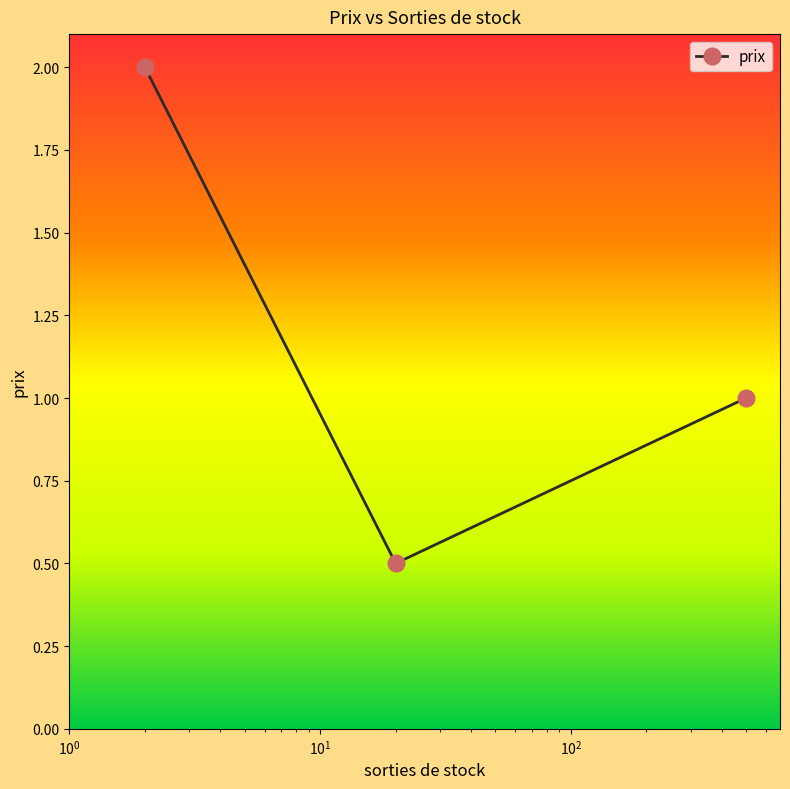

What is the value of the 1st point from the left?

2.0